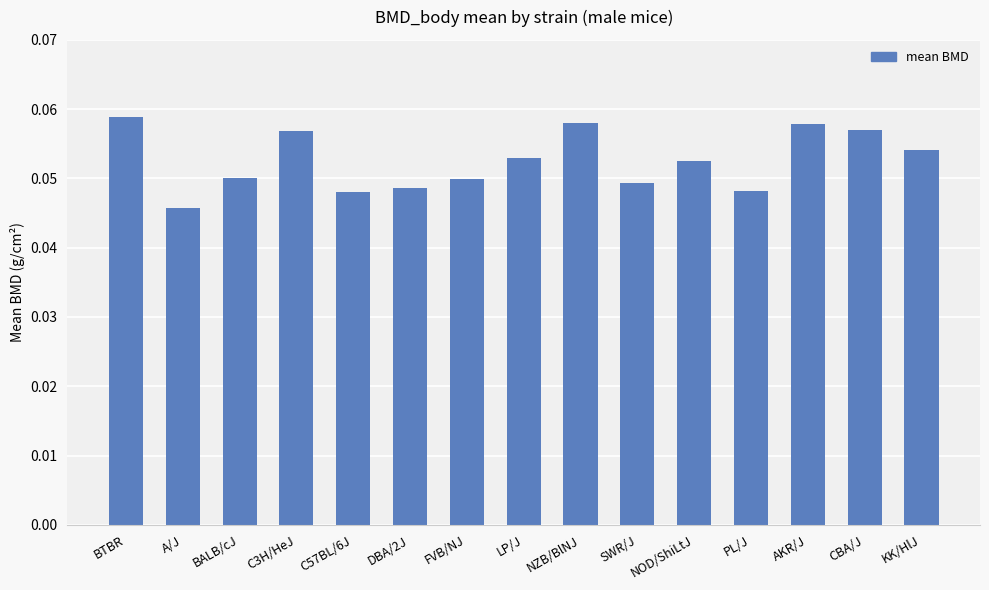

How many values are between 0 and 1?

15